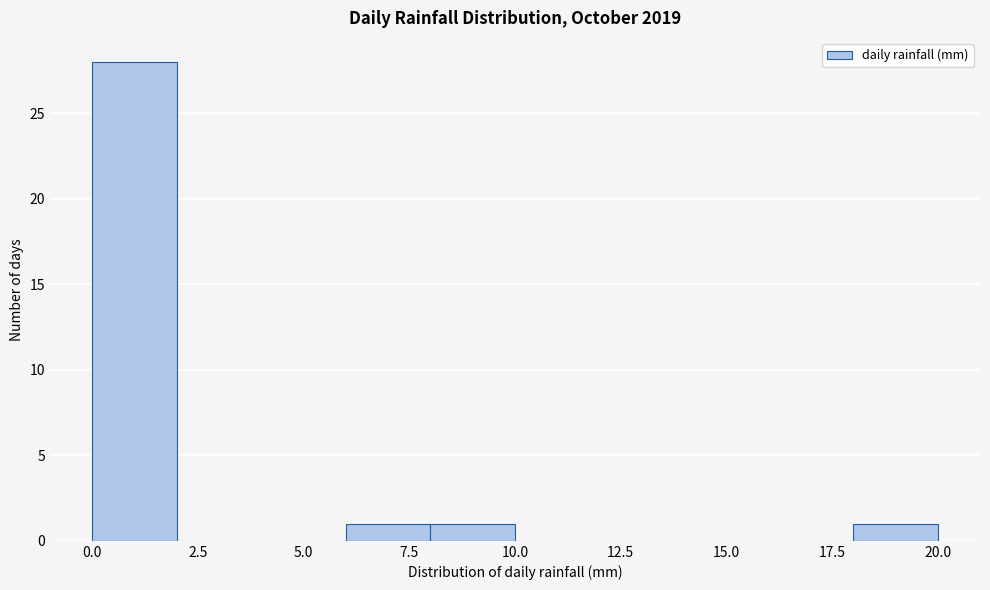

Reading left to right, transcribe this chart: for each bar, give the range it covers on the x-axis and its height. The values are not printed on the chart, so give them approximately, as read against the axis.

0 to 2: 28
2 to 4: 0
4 to 6: 0
6 to 8: 1
8 to 10: 1
10 to 12: 0
12 to 14: 0
14 to 16: 0
16 to 18: 0
18 to 20: 1